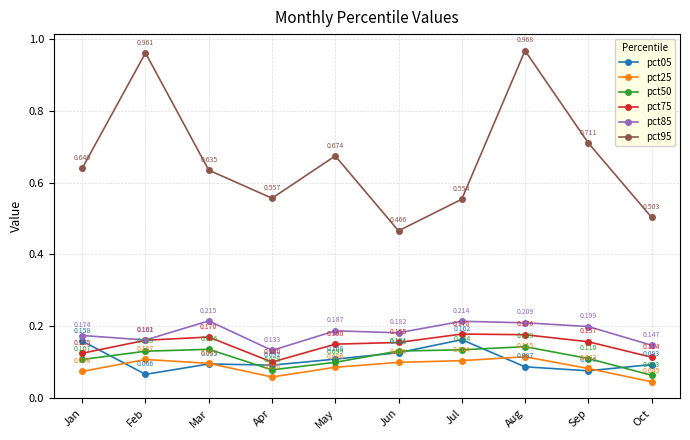

True or false: pct75 and pct85 cross at least once.

False